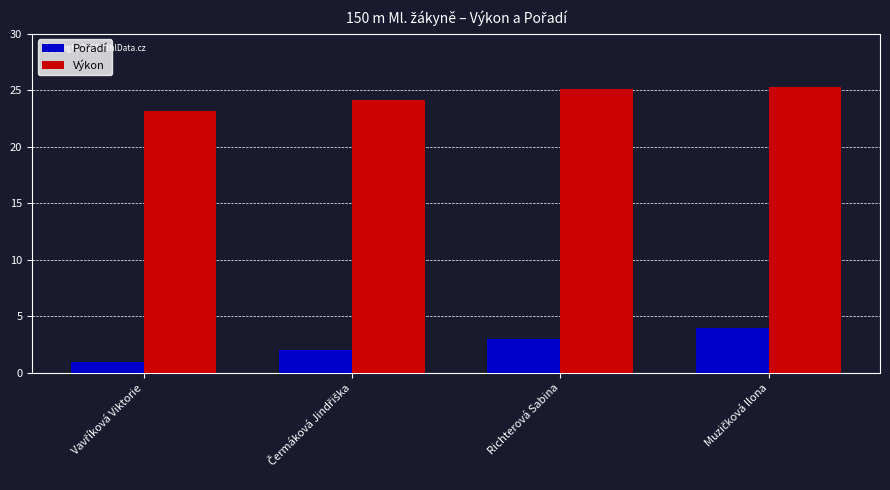

What is the difference between the maximum and second lowest values in the Výkon series?

1.1